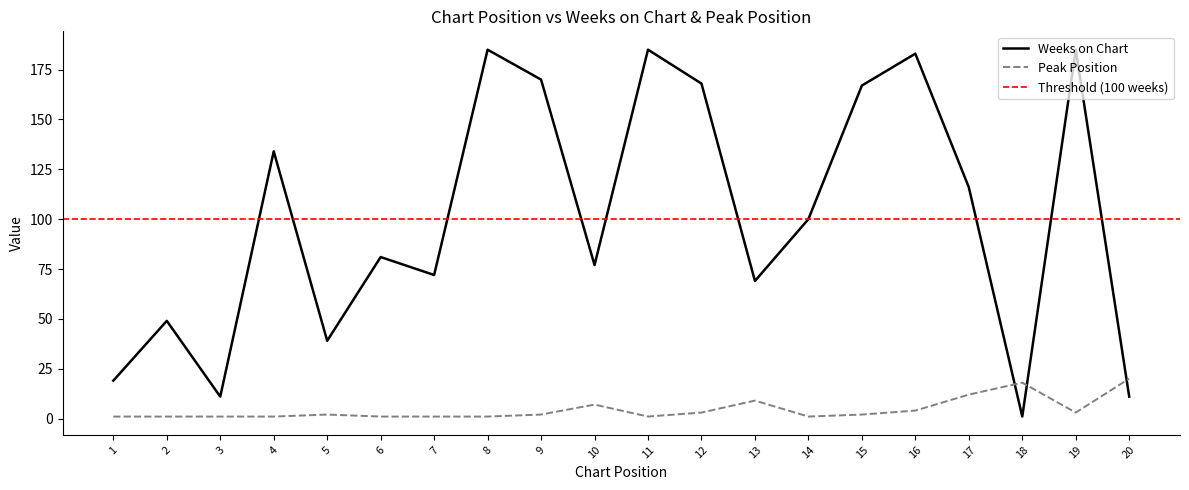

Where is the first local minimum for Weeks on Chart?

3